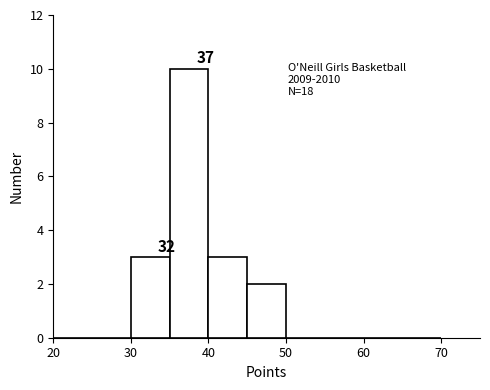

Which range on the x-axis has the tallest bar?

35 to 40